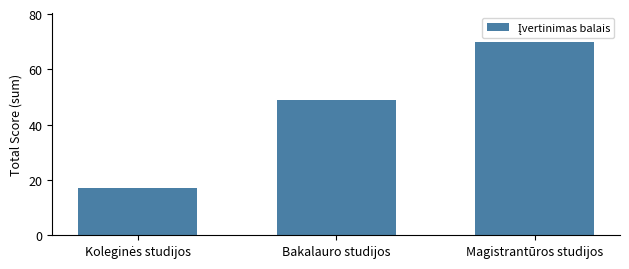

Reading right to left, list all the values displayed in this chart.

70	49	17